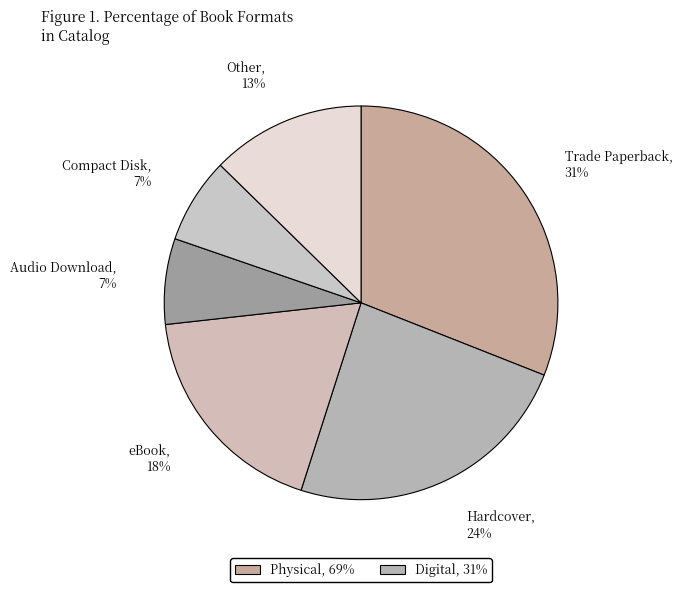

To the nearest percent, what is the average slice percentage?

17%